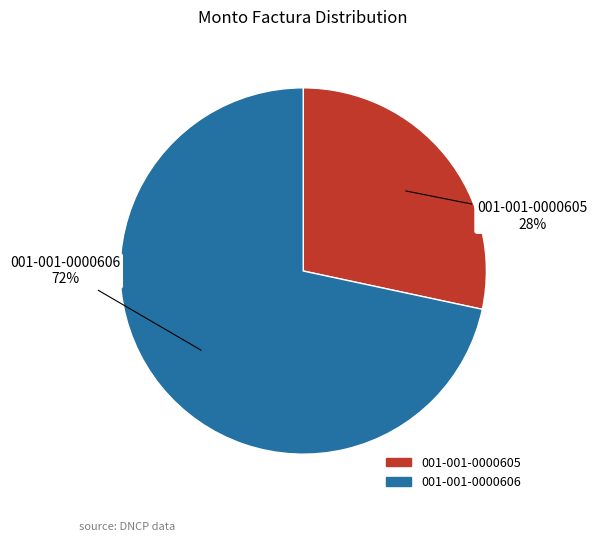

To the nearest percent, what percentage of the pie is 001-001-0000606?

72%